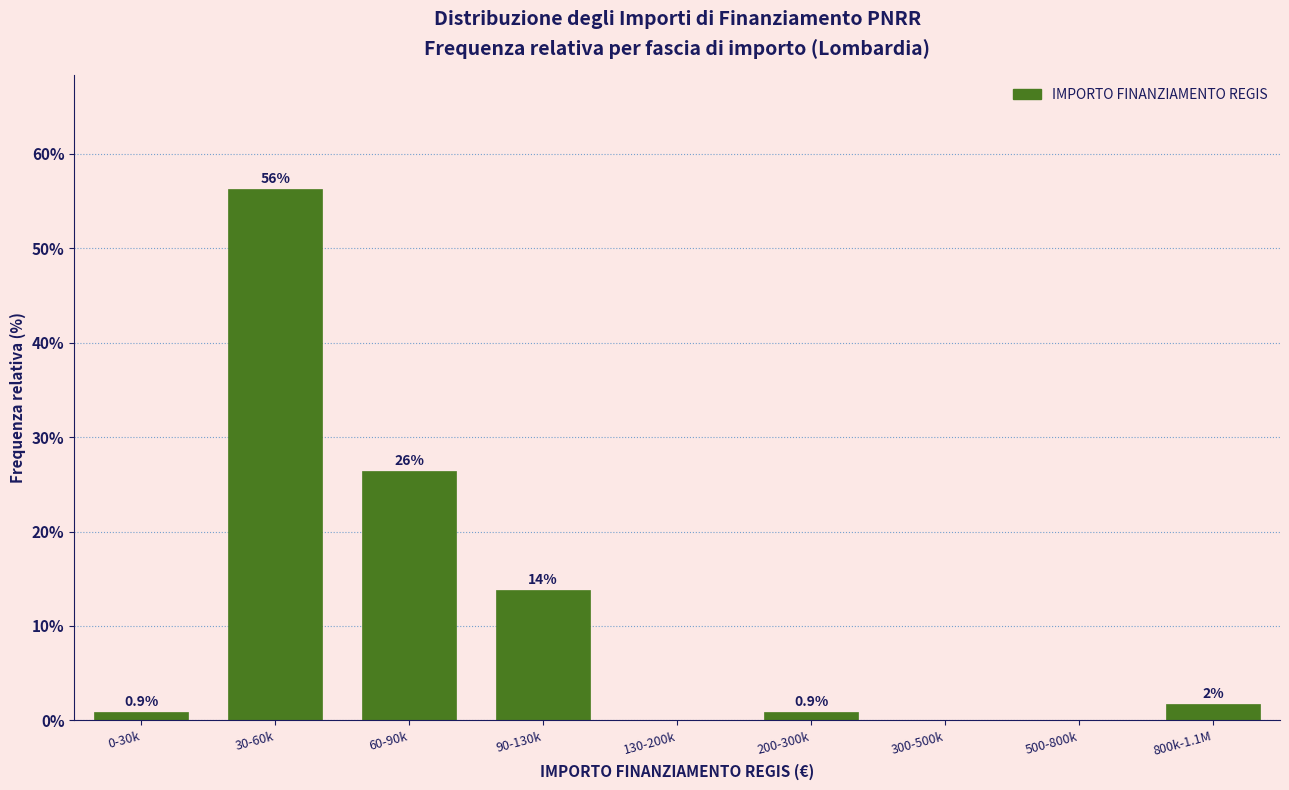

True or false: the data shows 4.5 at 90-130k.

False